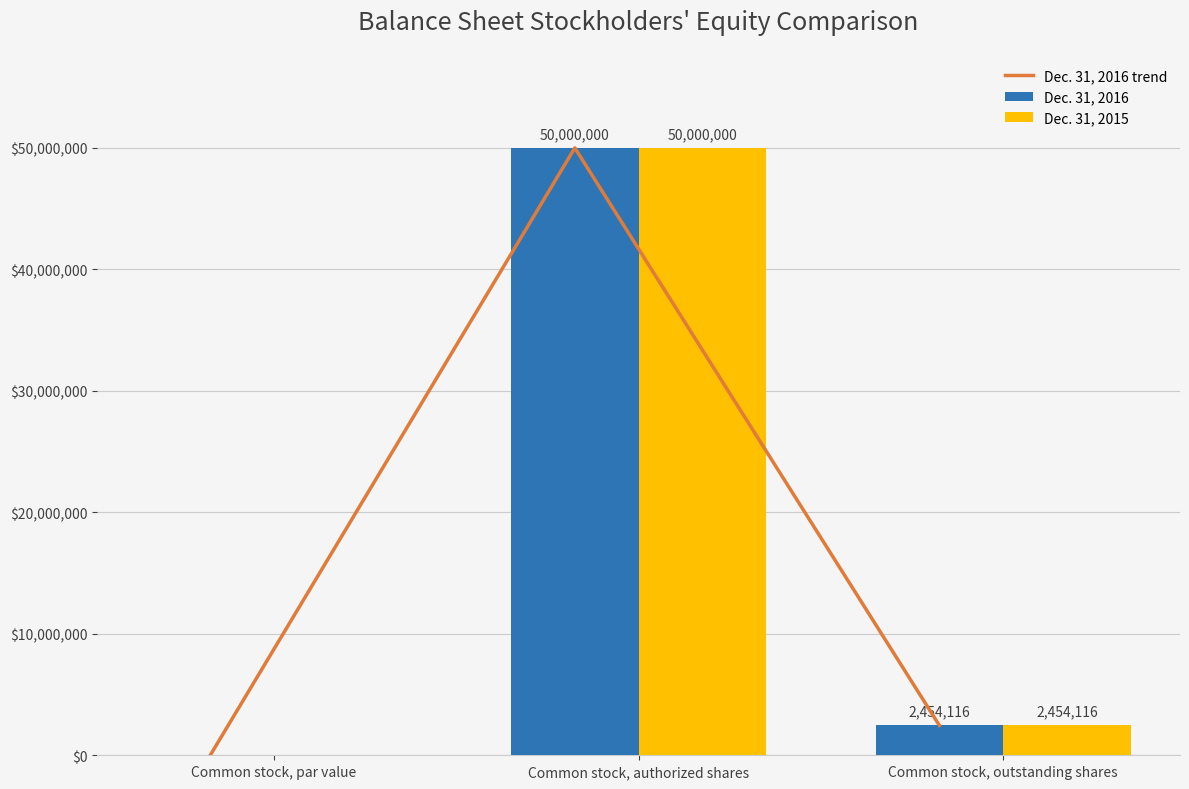

Reading left to right, extract all data points from this chart.

Dec. 31, 2016 trend: 0	50000000	2454116
Dec. 31, 2016: 0	50000000	2454116
Dec. 31, 2015: 0	50000000	2454116